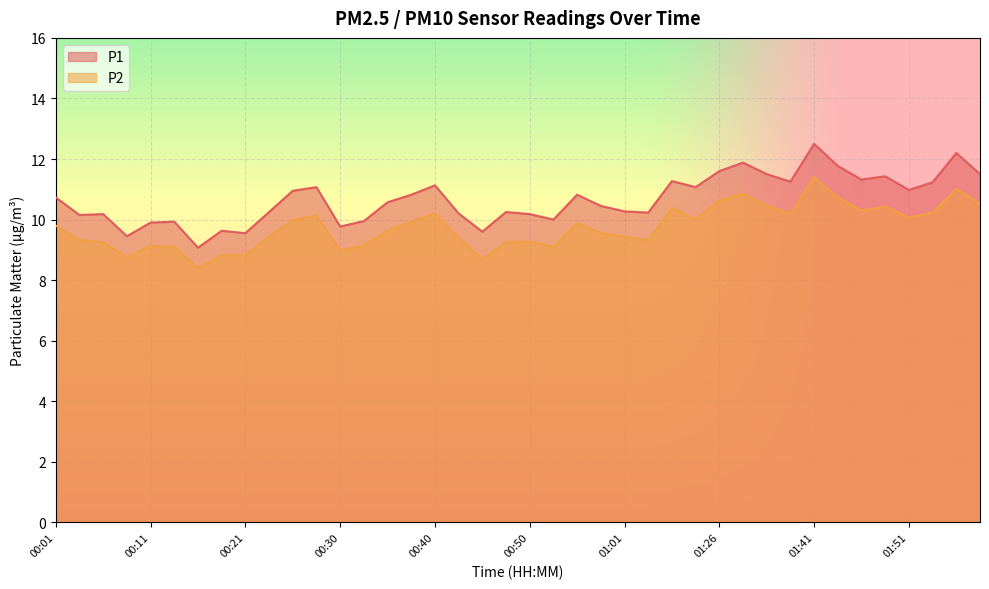

At which label is P2 closest to 9?

00:30